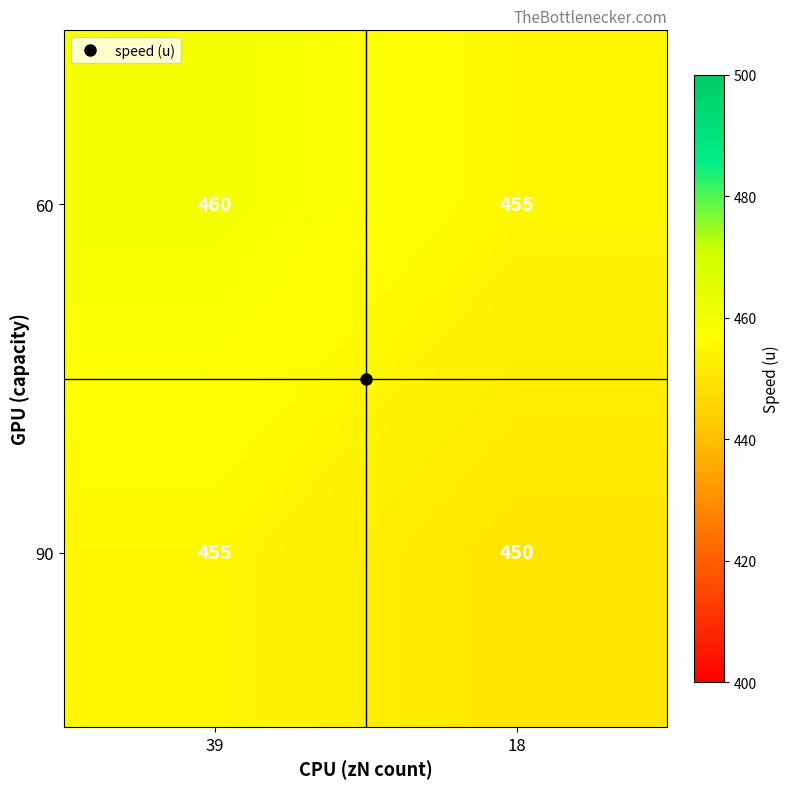

What is the sum of the 90 values at 18 and 39?

905